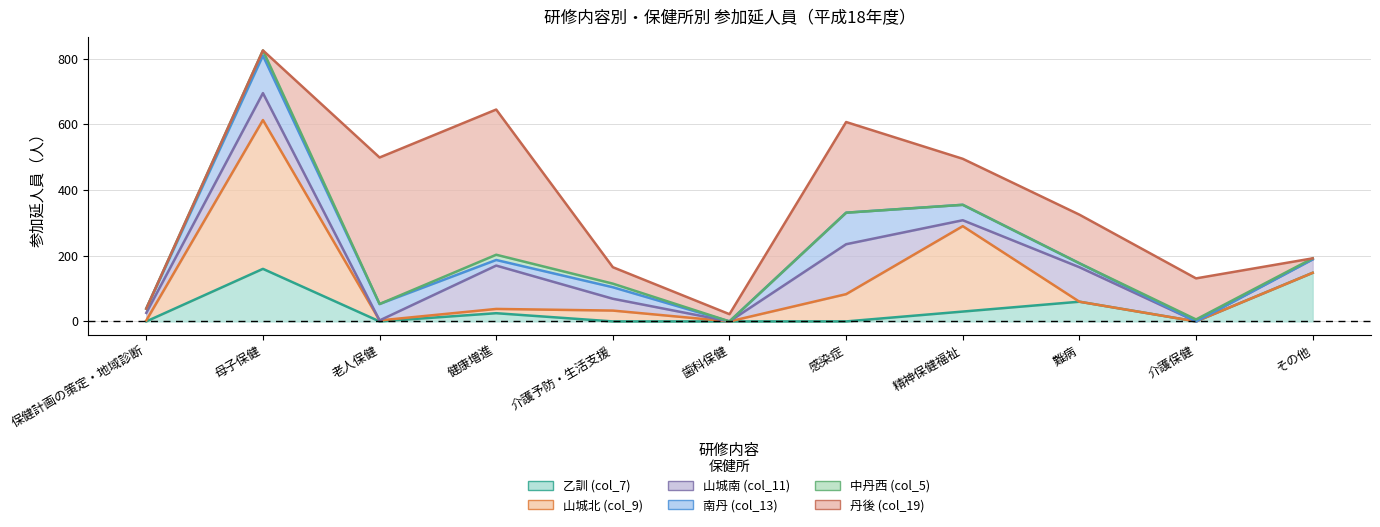

True or false: 乙訓 (col_7) has more than 1 points higher than both neighbors.

True